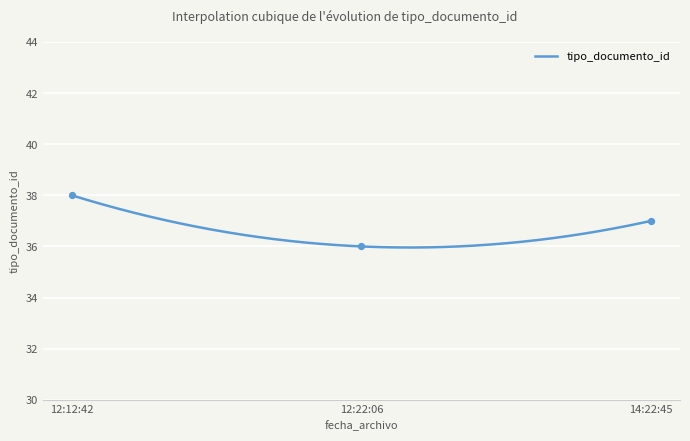

Between 12:12:42 and 12:22:06, which is larger?

12:12:42